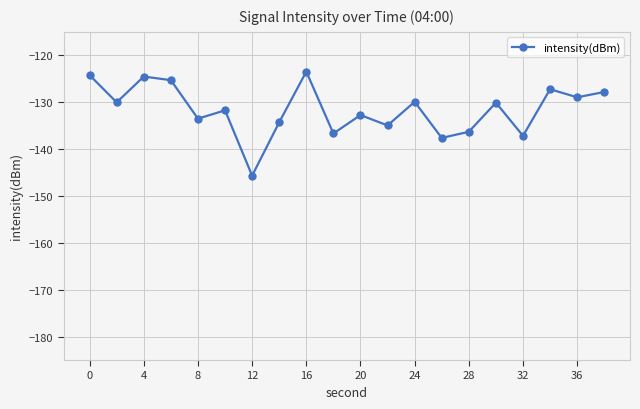

What is the difference between the second highest and minimum values?

21.4